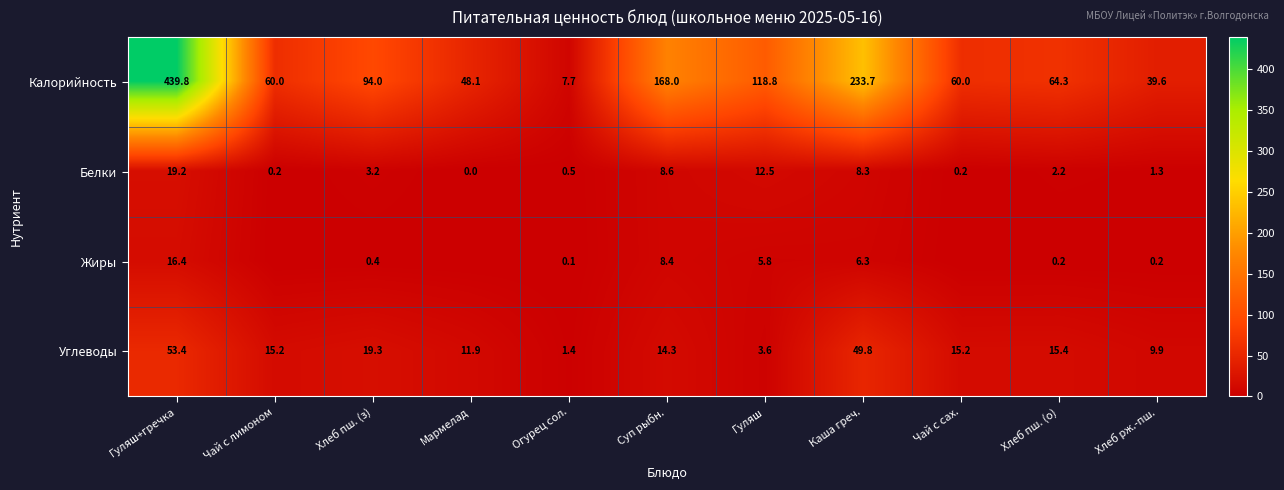

How many categories are shown in the chart?

11